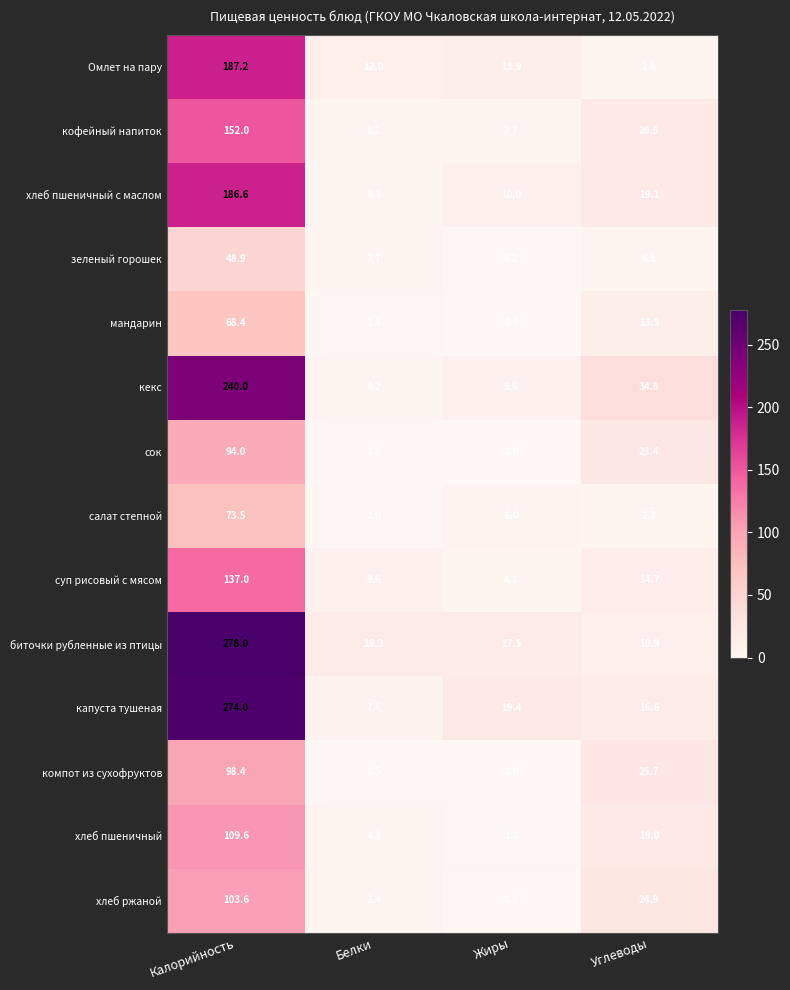

What is the total value across all series at Калорийность?

2051.2